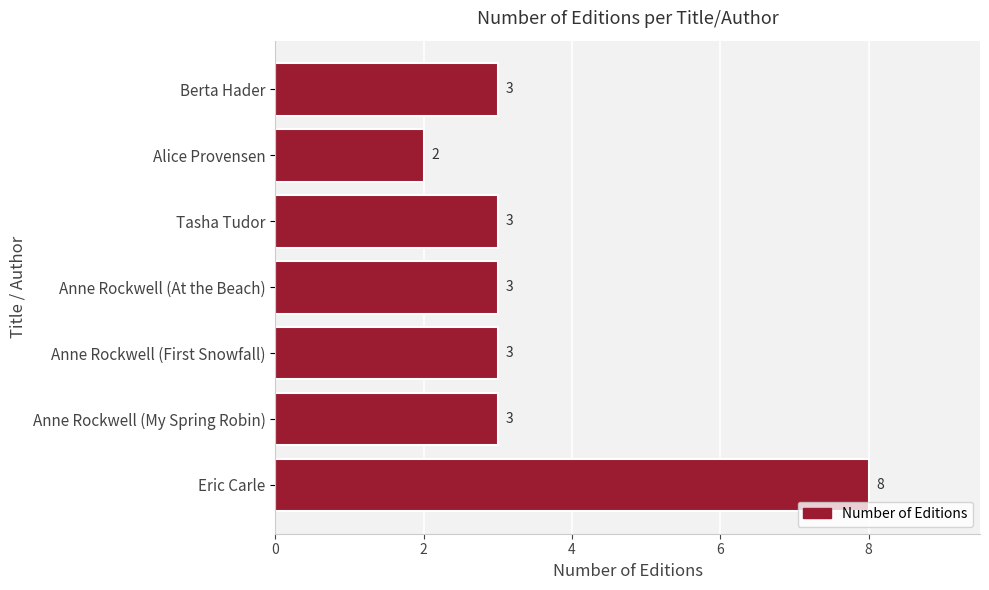

Reading bottom to top, list all the values displayed in this chart.

Eric Carle=8	Anne Rockwell (My Spring Robin)=3	Anne Rockwell (First Snowfall)=3	Anne Rockwell (At the Beach)=3	Tasha Tudor=3	Alice Provensen=2	Berta Hader=3